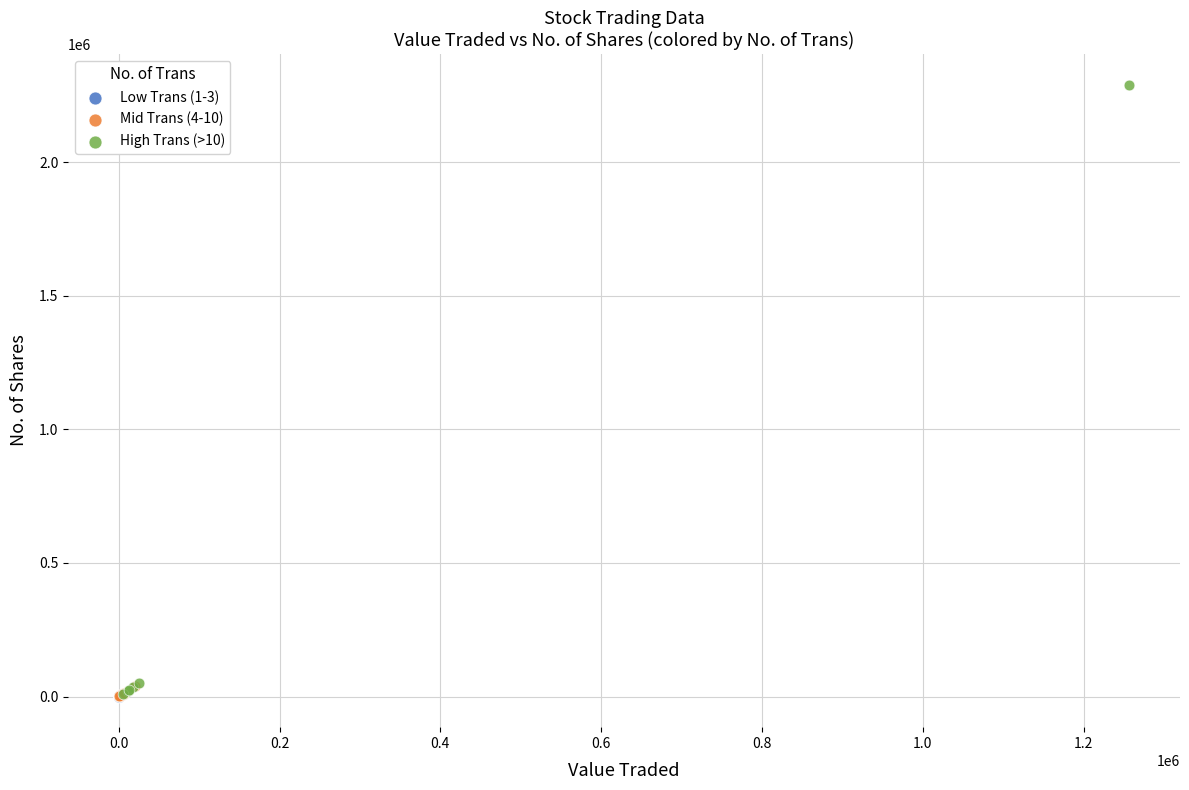

What are all the series names shown in the legend?

Low Trans (1-3), Mid Trans (4-10), High Trans (>10)